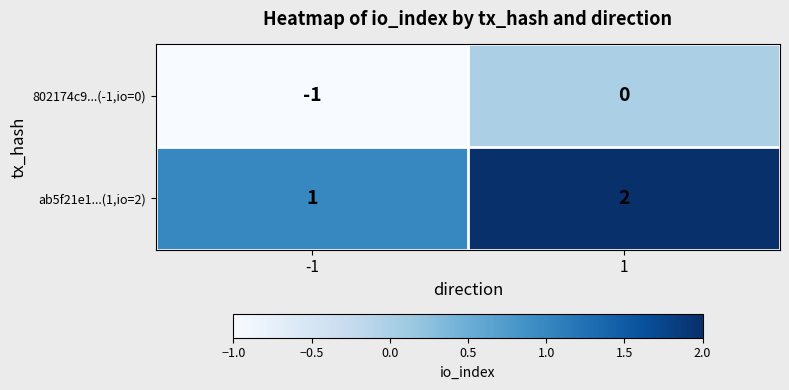

List the series in order of their overall mean, highest first.

ab5f21e1...(1,io=2), 802174c9...(-1,io=0)